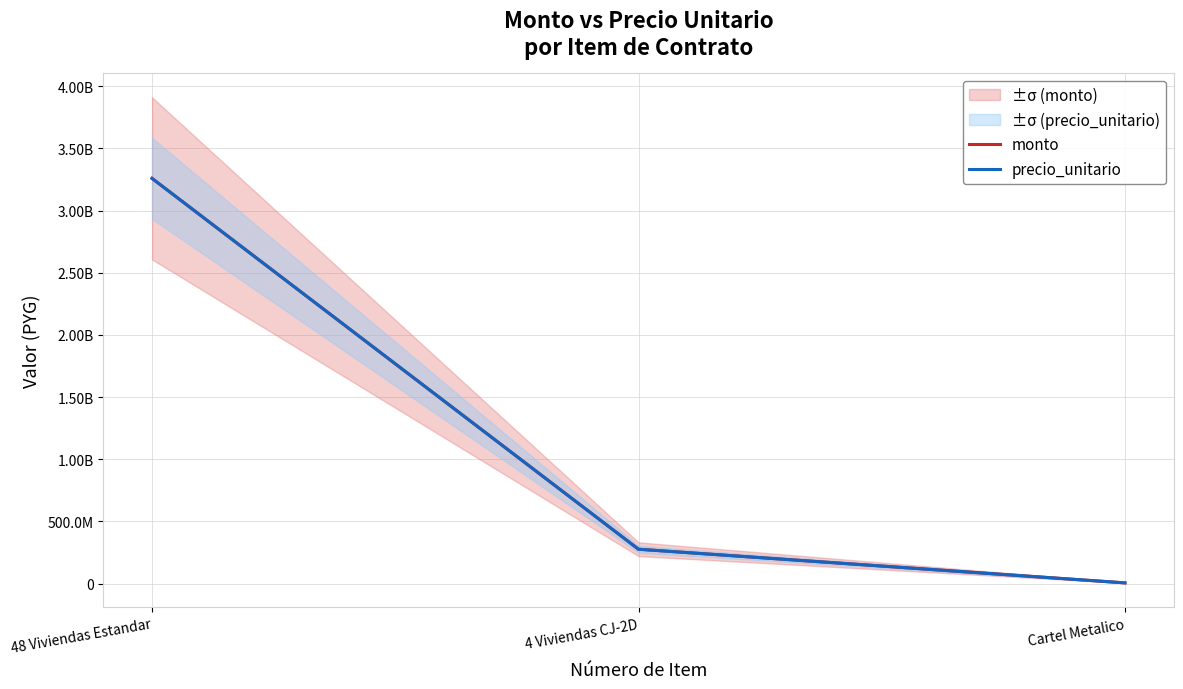

Which series changed the most between 48 Viviendas Estandar and 4 Viviendas CJ-2D?

monto